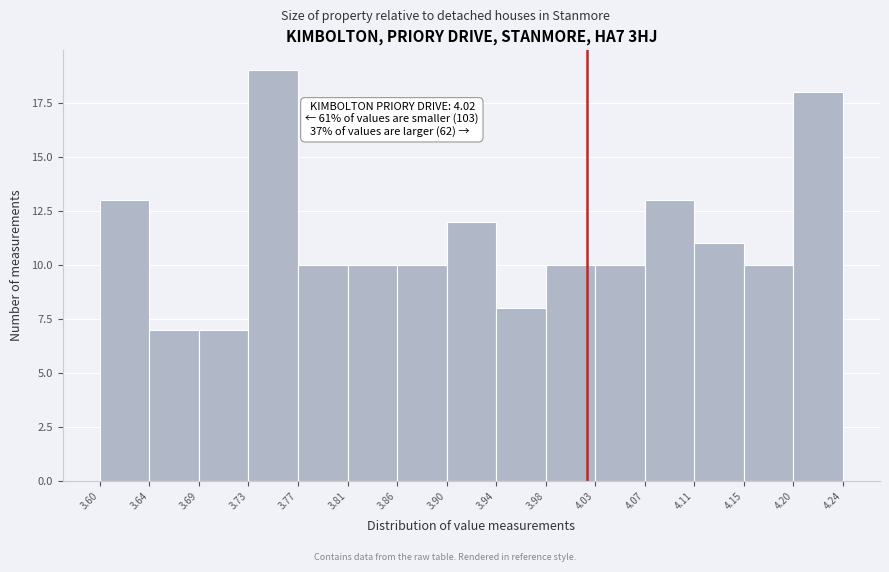

Which range on the x-axis has the tallest bar?

3.73 to 3.77